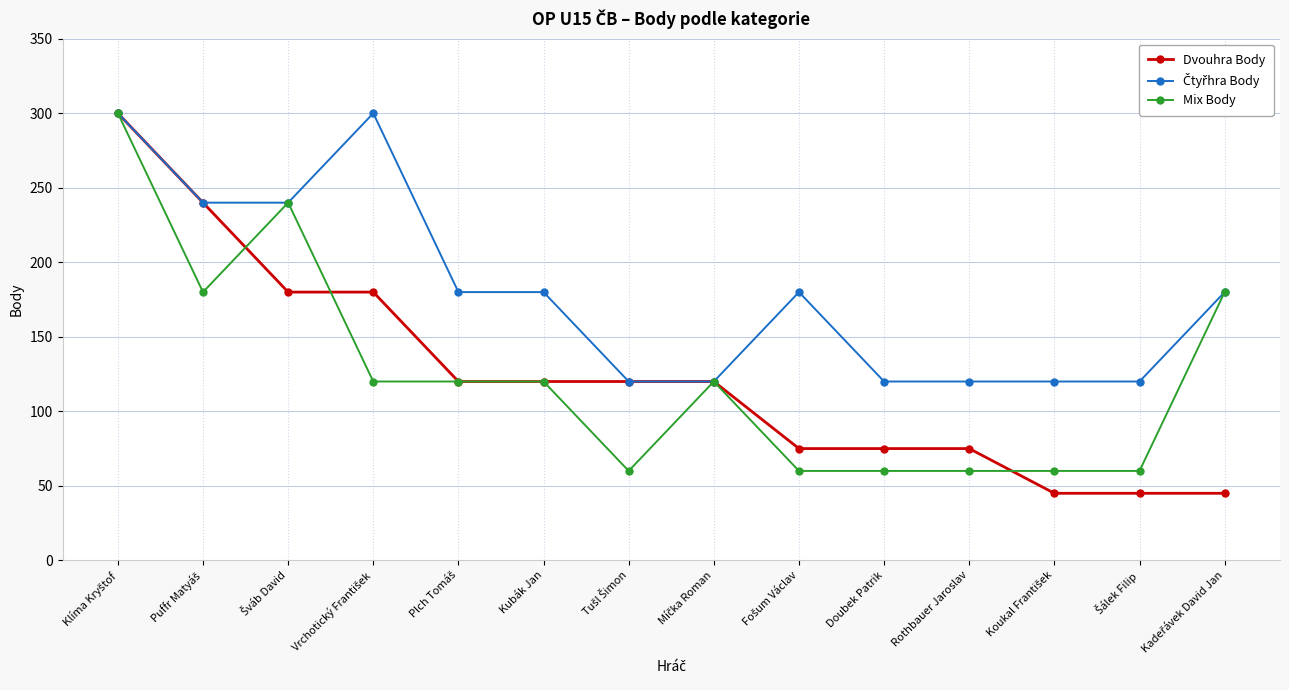

Does the chart display data point markers on the line(s)?

Yes